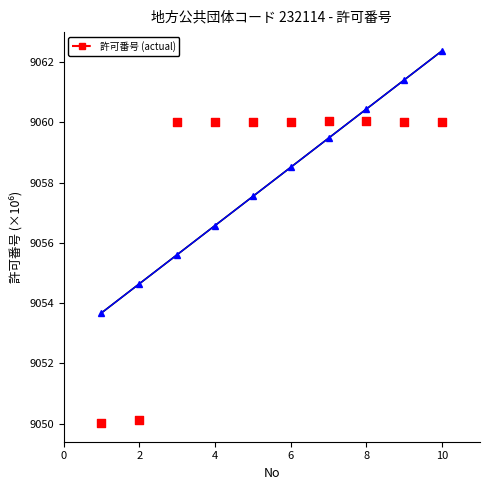

Which series has the largest Y range (max minus min)?

許可番号 (actual)